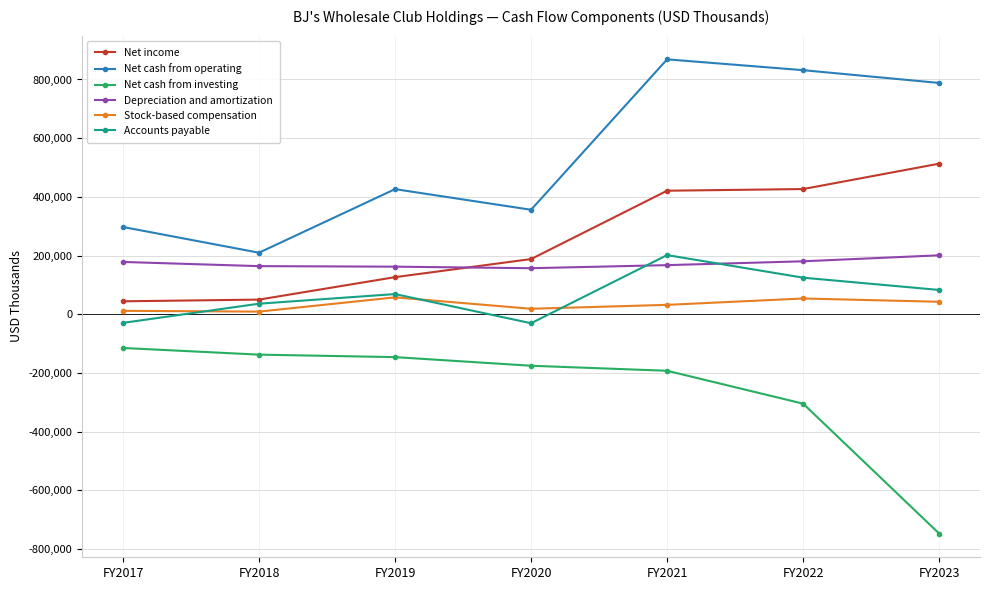

Between FY2020 and FY2022, which series saw the biggest shift?

Net cash from operating